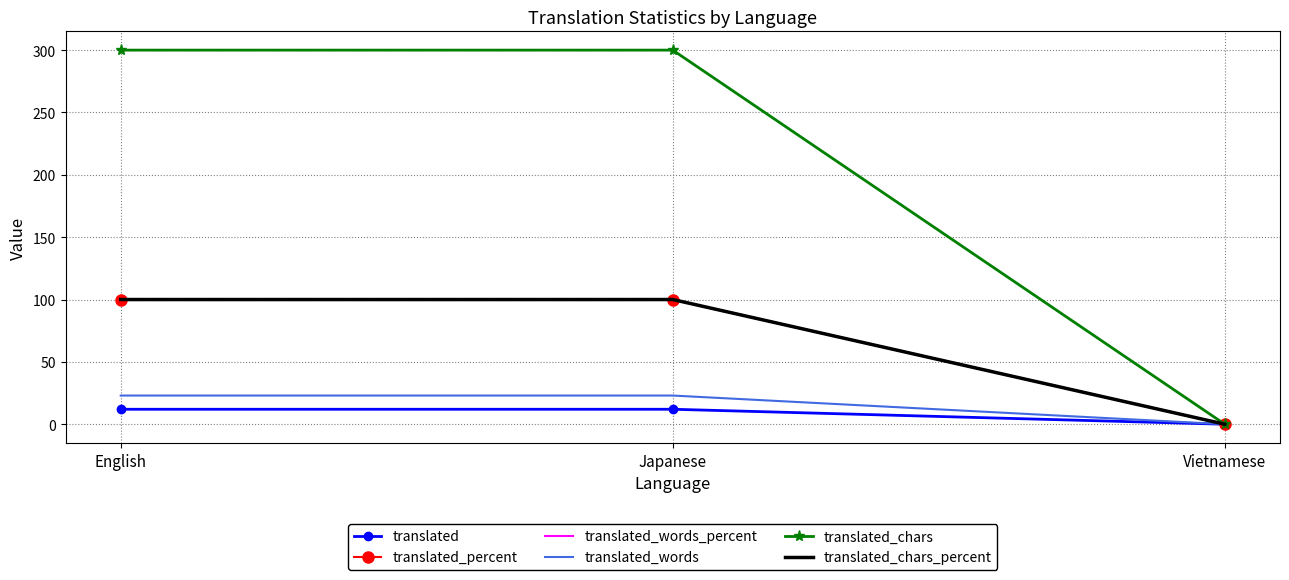

What are all the series names shown in the legend?

translated, translated_percent, translated_words_percent, translated_words, translated_chars, translated_chars_percent